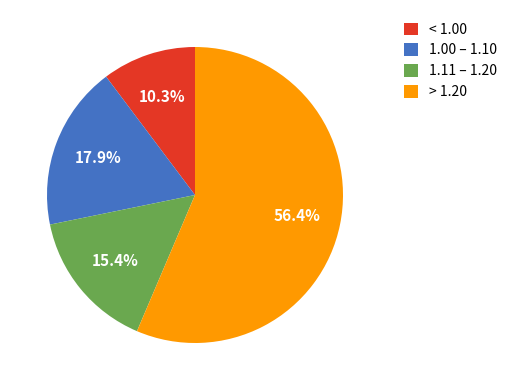

Does any single category account for the majority?

Yes